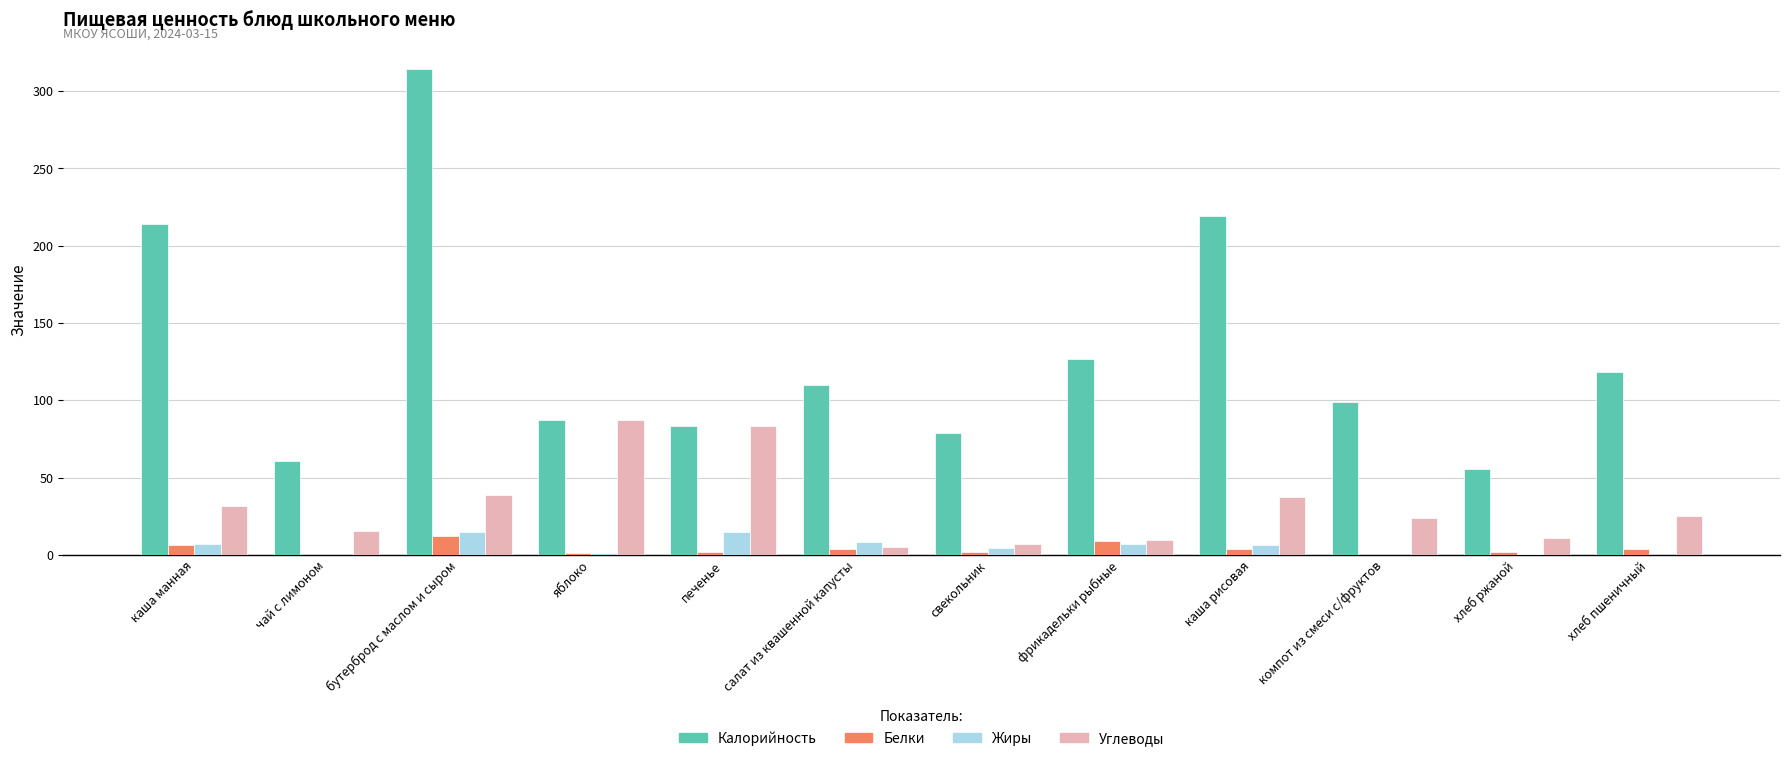

What is the sum of all Белки values?

45.9